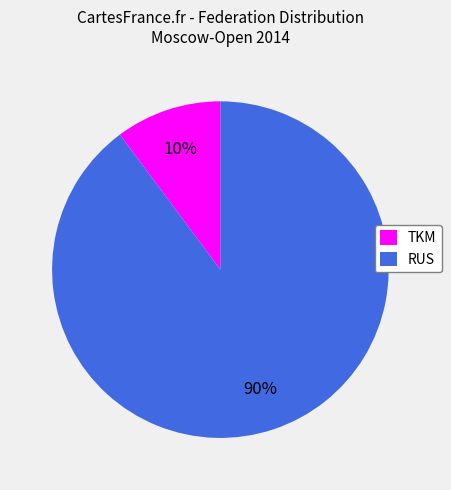

To the nearest percent, what portion does TKM represent?

10%